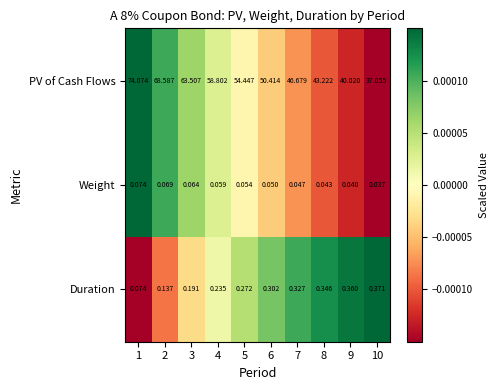

How many values in the PV of Cash Flows series are below 54?

5